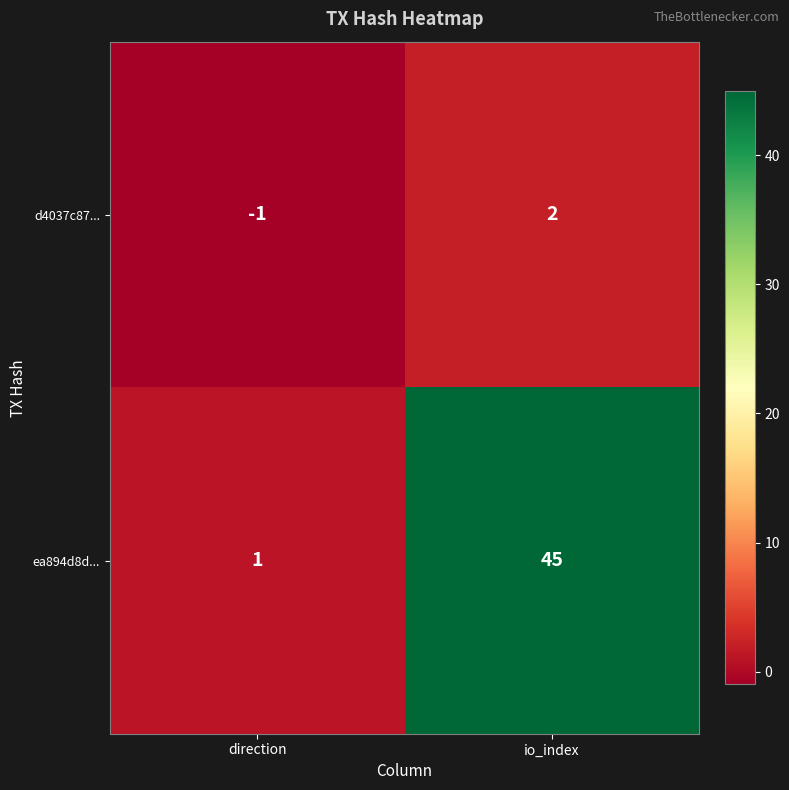

At which category does the chart reach its minimum across all series?

direction